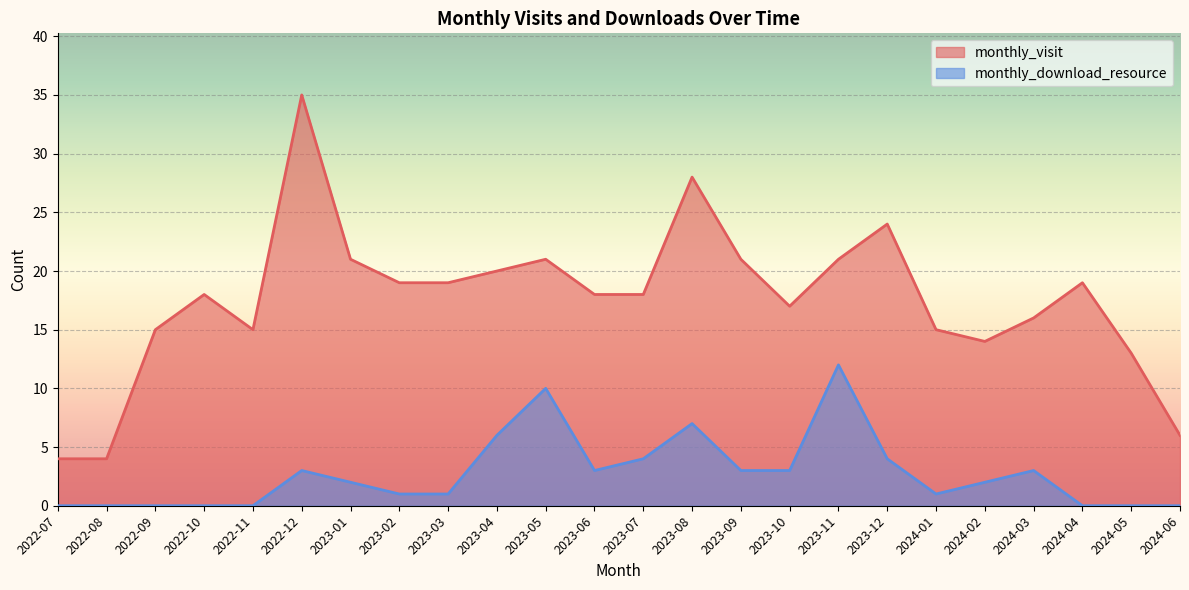

True or false: monthly_visit and monthly_download_resource cross at least once.

False